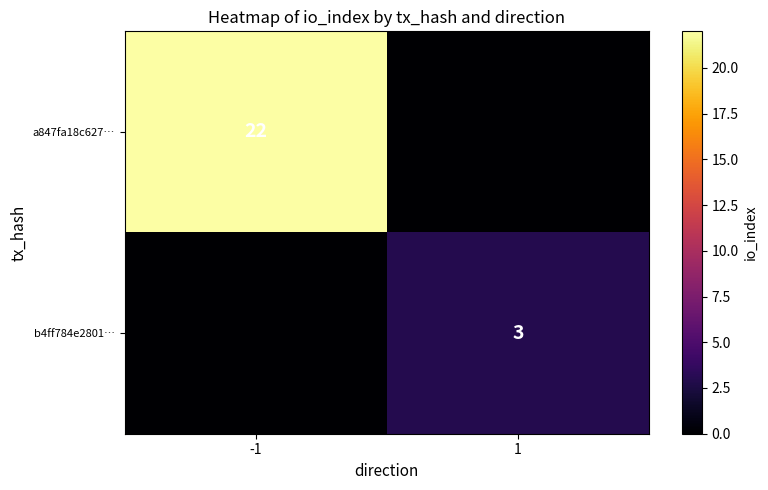

Is it true that a847fa18c627… equals 5 at -1?

False